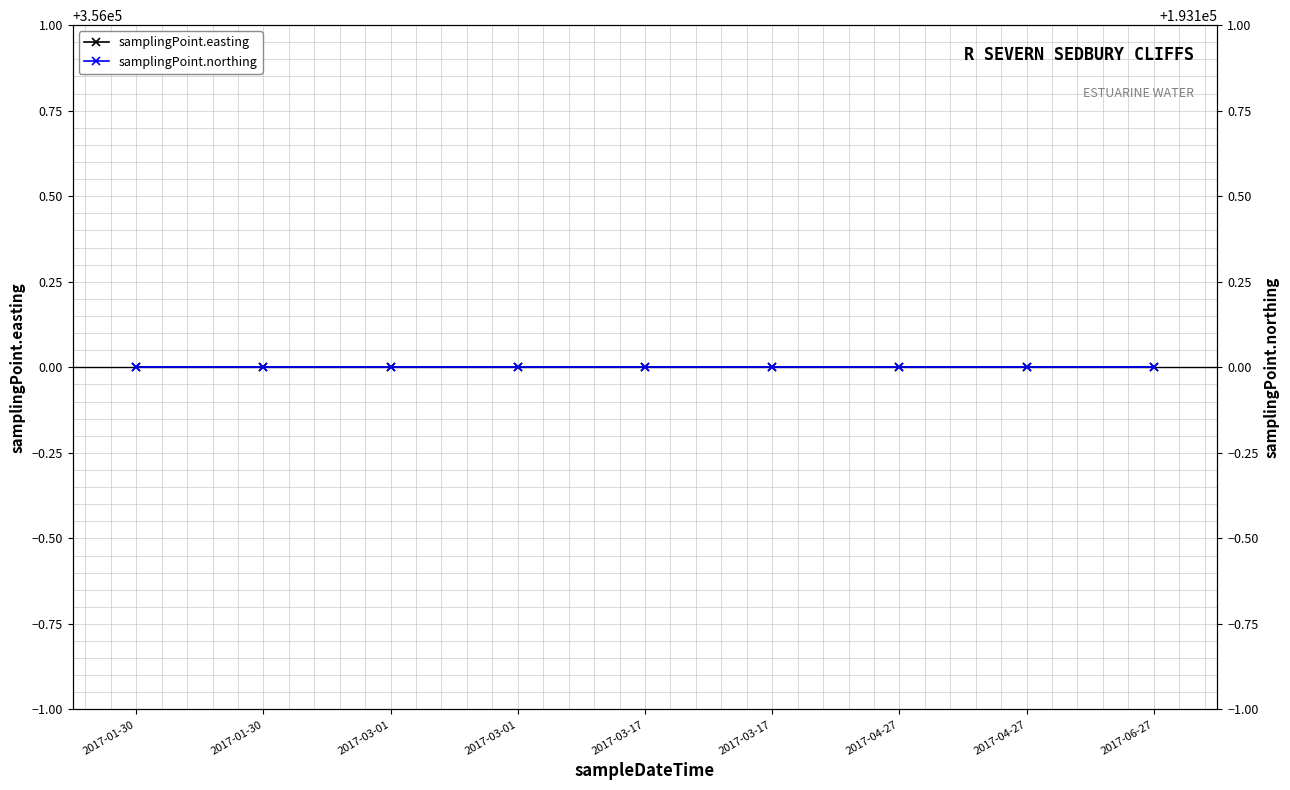

True or false: samplingPoint.northing and samplingPoint.easting cross at least once.

False